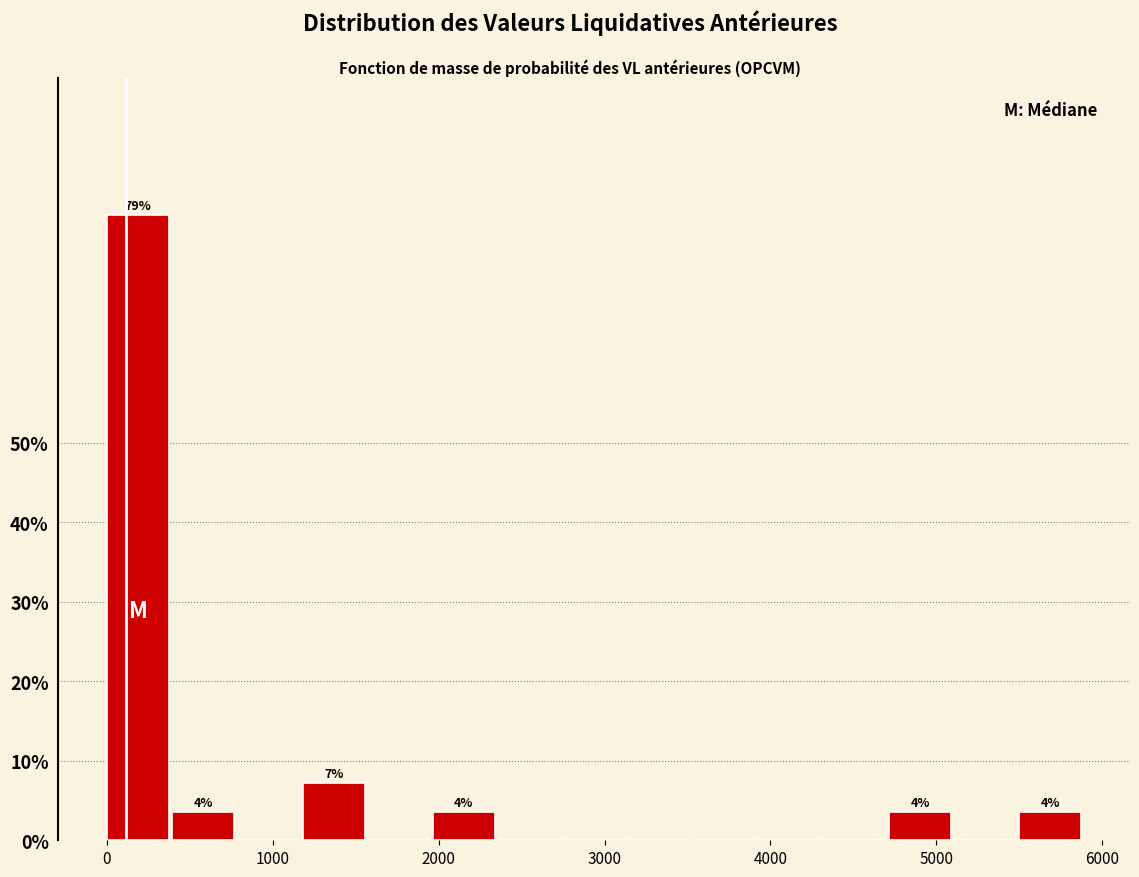

Read against the x-axis, roughly where is the centre of the tallest bar?

200